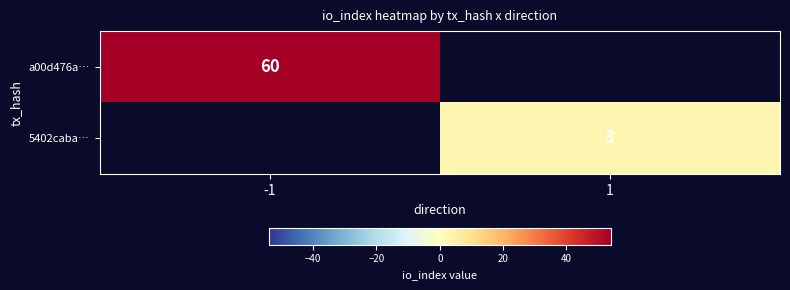

At how many categories does at least one series exceed 58?

1